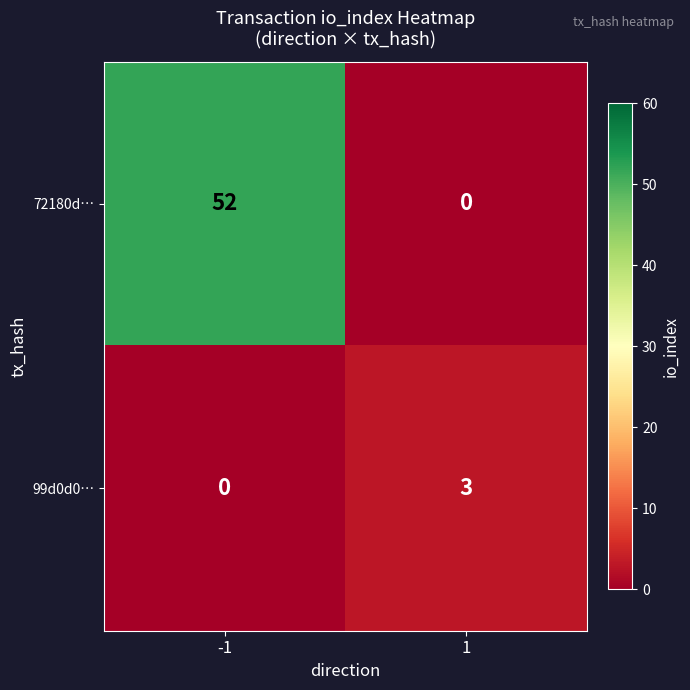

Rank the series by their average value, from lowest to highest.

99d0d0…, 72180d…